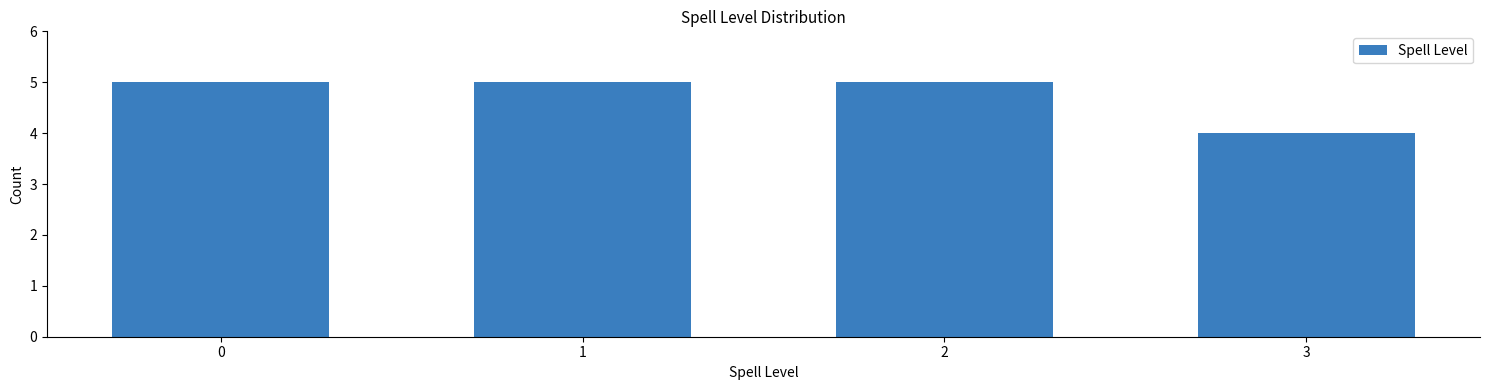

Reading left to right, extract all data points from this chart.

5	5	5	4